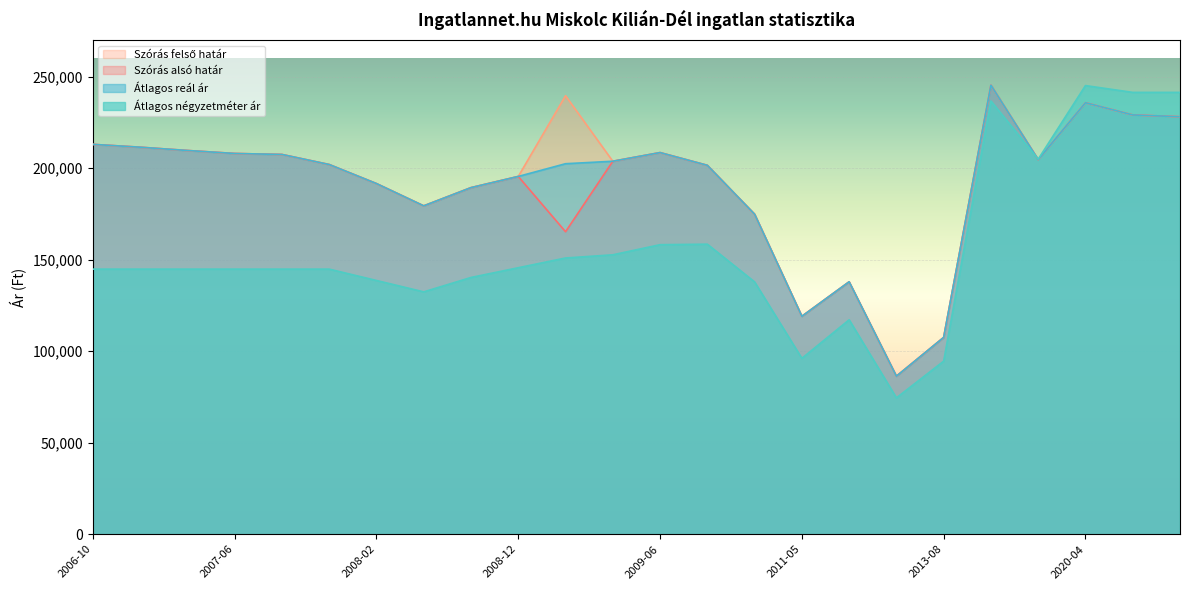

True or false: Átlagos négyzetméter ár and Szórás felső határ cross at least once.

True